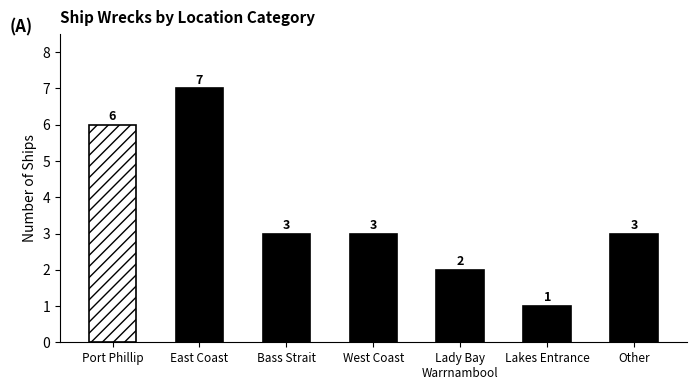

Read the value at Lady Bay
Warrnambool.

2